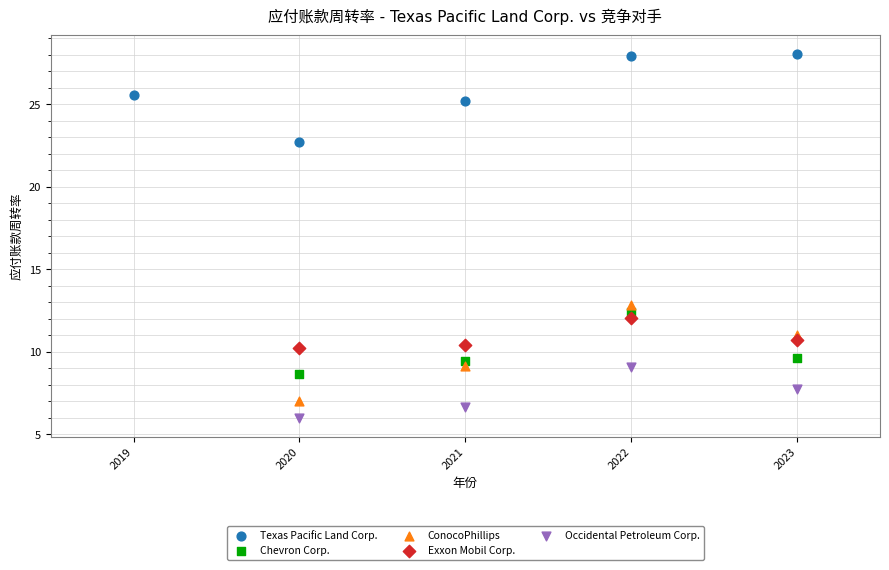

Which series reaches the minimum Y coordinate?

Occidental Petroleum Corp.